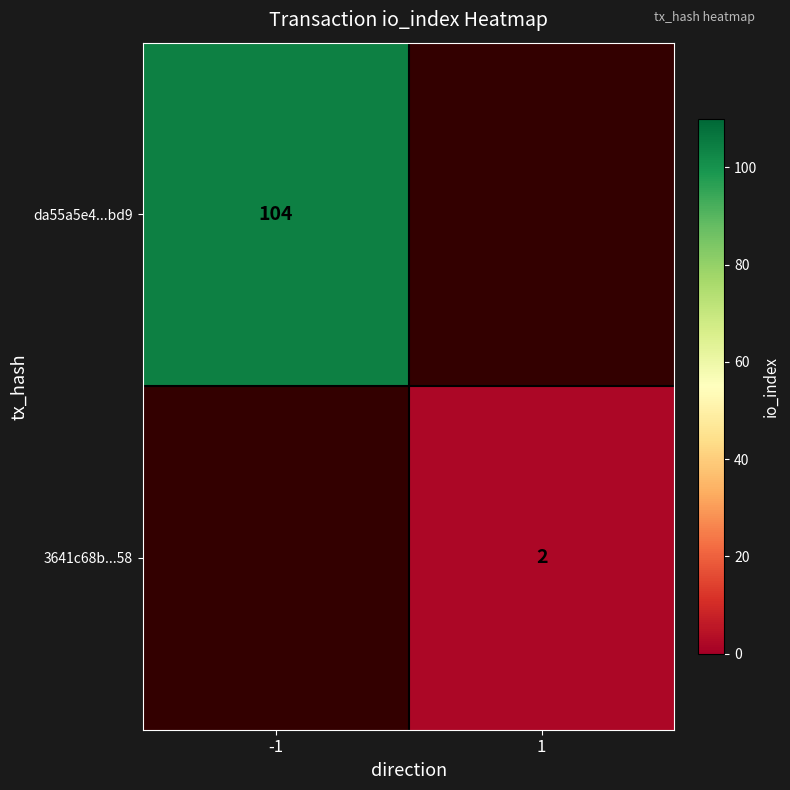

The value of da55a5e4...bd9 at -1 is 49. True or false?

False